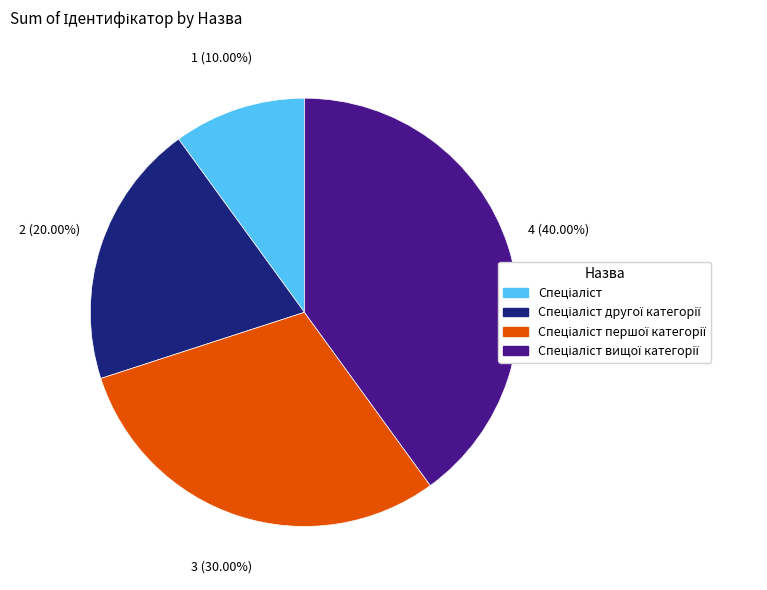

Does any single category account for the majority?

No